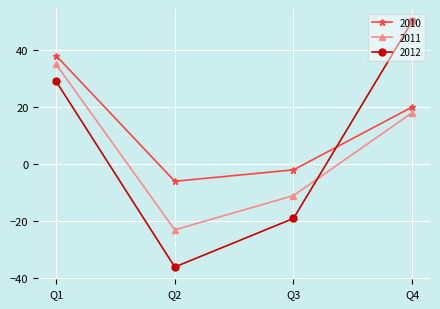

What is the spread (max minus min) of values at Q3?

17